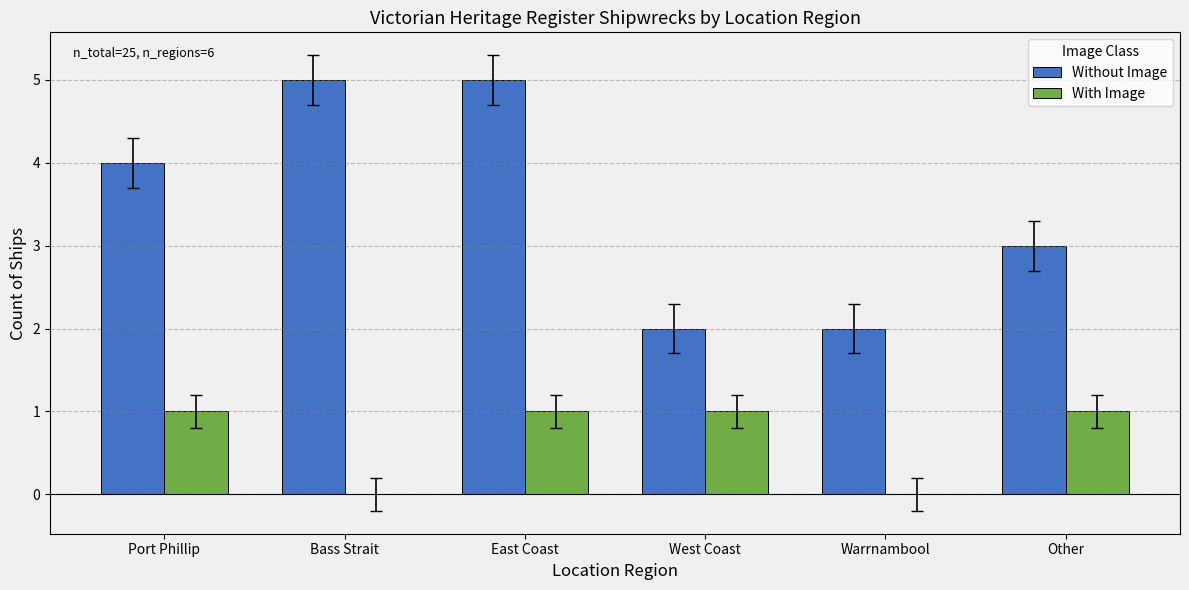

What is the sum of all With Image values?

4